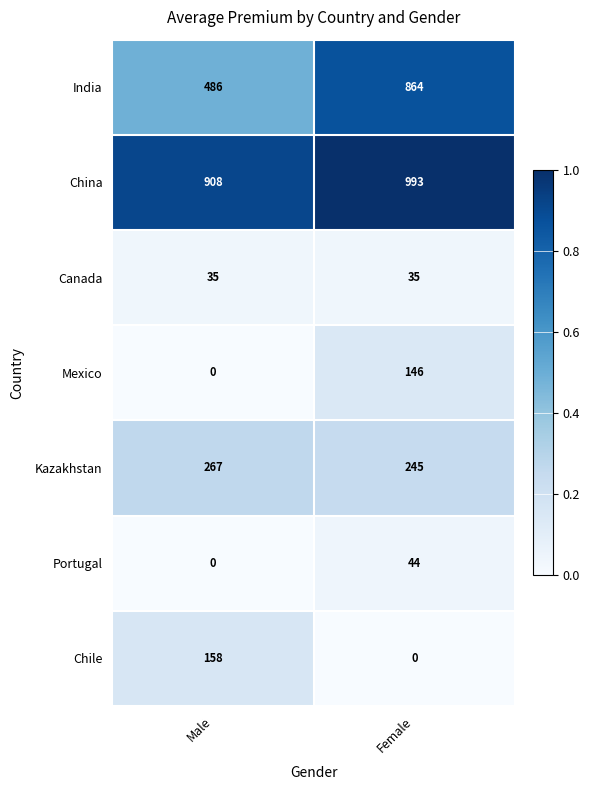

At which category is the sum across all series the highest?

Female